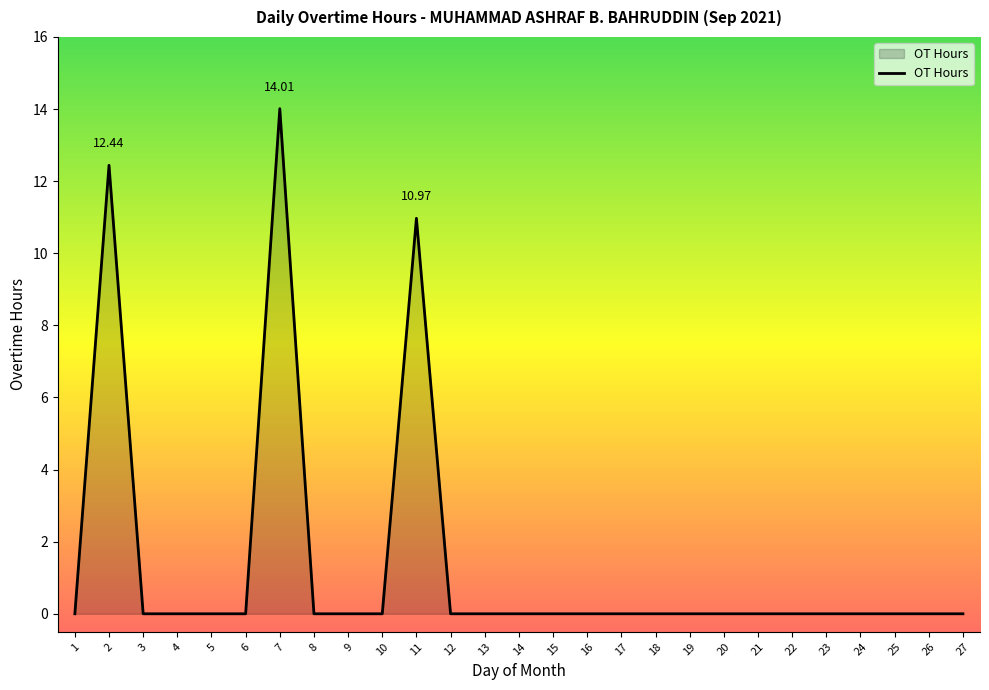

Does the chart display data point markers on the line(s)?

No